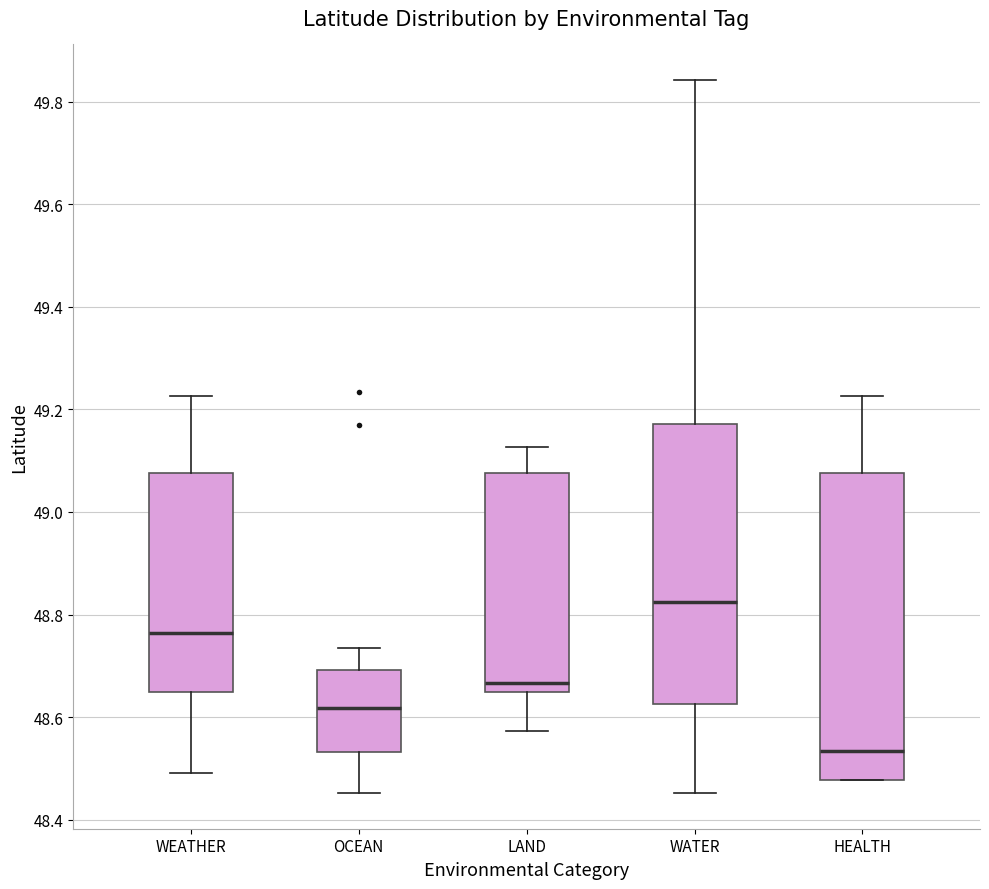

Reading left to right, transcribe this box plot: for each box, give where its median line is, the range the box spans, and where its two whiskers end, as read against the y-axis. The values are not printed on the chart, so give them approximately, as read against the axis.

WEATHER: median 48.76, box 48.64 to 49.08, whiskers 48.50 to 49.22
OCEAN: median 48.62, box 48.54 to 48.70, whiskers 48.46 to 48.74
LAND: median 48.66, box 48.64 to 49.08, whiskers 48.58 to 49.12
WATER: median 48.82, box 48.62 to 49.18, whiskers 48.46 to 49.84
HEALTH: median 48.54, box 48.48 to 49.08, whiskers 48.48 to 49.22